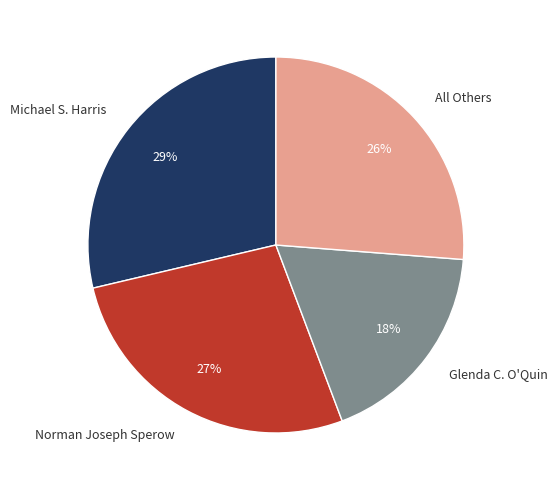

True or false: Michael S. Harris accounts for 29% of the total.

True